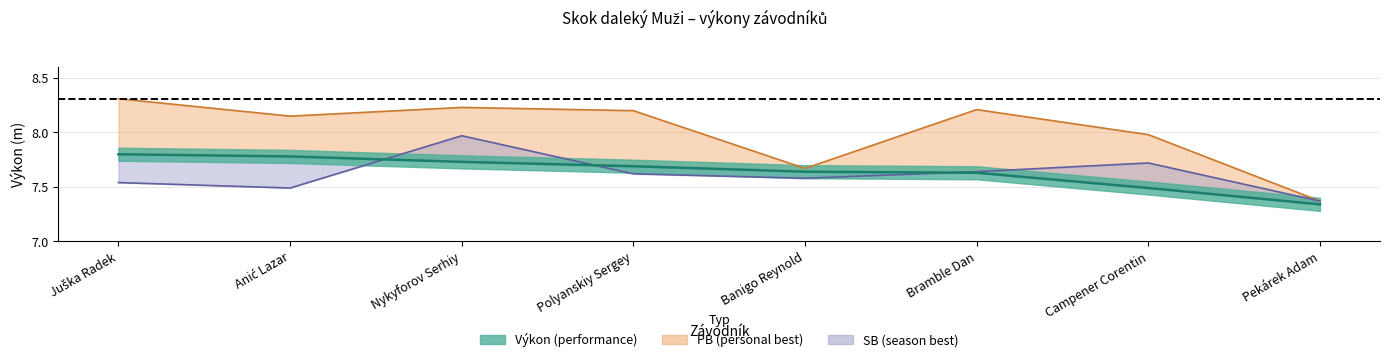

Between Bramble Dan and Anić Lazar, which is larger?

Anić Lazar